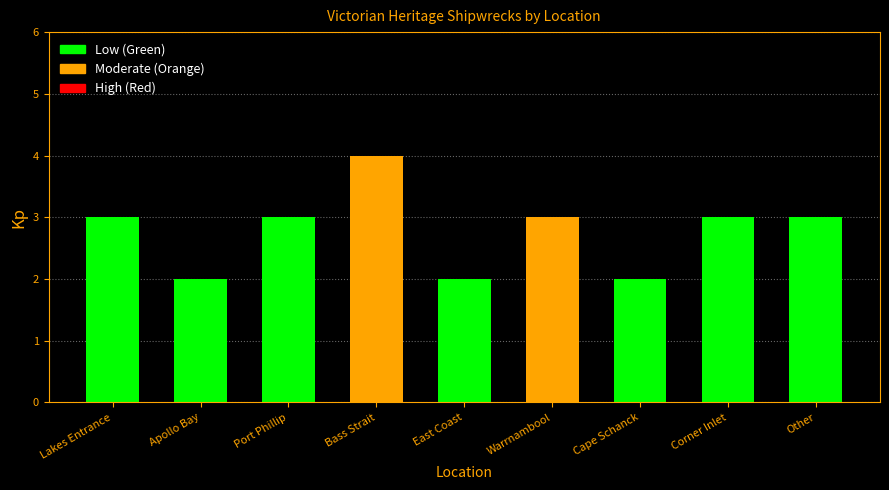

True or false: the data shows 2 at East Coast.

True